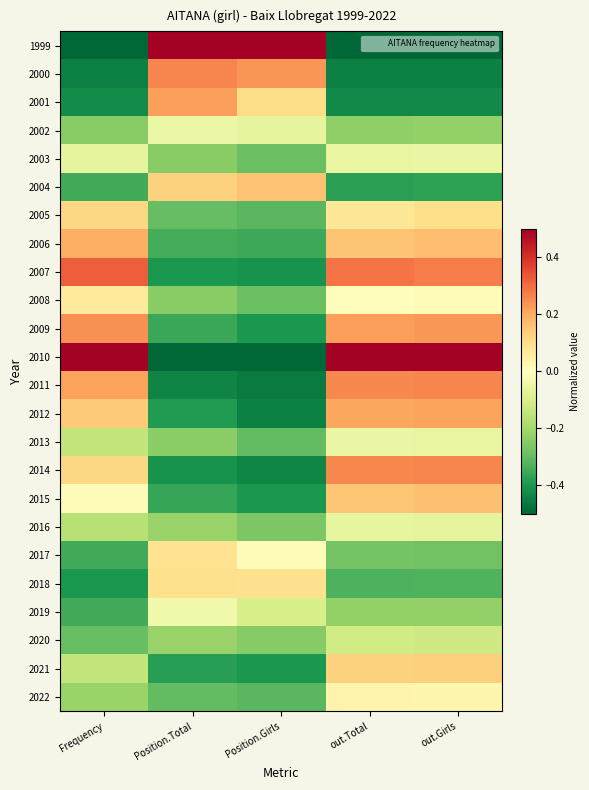

Reading left to right, what are all the values shown in this chart?

1999: Frequency=-0.5	Position.Total=0.5	Position.Girls=0.5	out.Total=-0.5	out.Girls=-0.5
2000: Frequency=-0.4	Position.Total=0.3	Position.Girls=0.2	out.Total=-0.4	out.Girls=-0.4
2001: Frequency=-0.4	Position.Total=0.2	Position.Girls=0.1	out.Total=-0.4	out.Girls=-0.4
2002: Frequency=-0.2	Position.Total=-0.0	Position.Girls=-0.1	out.Total=-0.2	out.Girls=-0.2
2003: Frequency=-0.1	Position.Total=-0.2	Position.Girls=-0.3	out.Total=-0.1	out.Girls=-0.1
2004: Frequency=-0.3	Position.Total=0.1	Position.Girls=0.2	out.Total=-0.4	out.Girls=-0.4
2005: Frequency=0.1	Position.Total=-0.3	Position.Girls=-0.3	out.Total=0.1	out.Girls=0.1
2006: Frequency=0.2	Position.Total=-0.3	Position.Girls=-0.4	out.Total=0.2	out.Girls=0.2
2007: Frequency=0.3	Position.Total=-0.4	Position.Girls=-0.4	out.Total=0.3	out.Girls=0.3
2008: Frequency=0.1	Position.Total=-0.2	Position.Girls=-0.3	out.Total=0.0	out.Girls=0.0
2009: Frequency=0.2	Position.Total=-0.4	Position.Girls=-0.4	out.Total=0.2	out.Girls=0.2
2010: Frequency=0.5	Position.Total=-0.5	Position.Girls=-0.5	out.Total=0.5	out.Girls=0.5
2011: Frequency=0.2	Position.Total=-0.4	Position.Girls=-0.5	out.Total=0.3	out.Girls=0.3
2012: Frequency=0.1	Position.Total=-0.4	Position.Girls=-0.4	out.Total=0.2	out.Girls=0.2
2013: Frequency=-0.1	Position.Total=-0.2	Position.Girls=-0.3	out.Total=-0.1	out.Girls=-0.1
2014: Frequency=0.1	Position.Total=-0.4	Position.Girls=-0.4	out.Total=0.3	out.Girls=0.3
2015: Frequency=0.0	Position.Total=-0.4	Position.Girls=-0.4	out.Total=0.2	out.Girls=0.2
2016: Frequency=-0.2	Position.Total=-0.2	Position.Girls=-0.3	out.Total=-0.1	out.Girls=-0.1
2017: Frequency=-0.3	Position.Total=0.1	Position.Girls=0.0	out.Total=-0.3	out.Girls=-0.3
2018: Frequency=-0.4	Position.Total=0.1	Position.Girls=0.1	out.Total=-0.3	out.Girls=-0.3
2019: Frequency=-0.3	Position.Total=-0.0	Position.Girls=-0.1	out.Total=-0.2	out.Girls=-0.2
2020: Frequency=-0.3	Position.Total=-0.2	Position.Girls=-0.2	out.Total=-0.1	out.Girls=-0.1
2021: Frequency=-0.1	Position.Total=-0.4	Position.Girls=-0.4	out.Total=0.1	out.Girls=0.1
2022: Frequency=-0.2	Position.Total=-0.3	Position.Girls=-0.3	out.Total=0.0	out.Girls=0.0